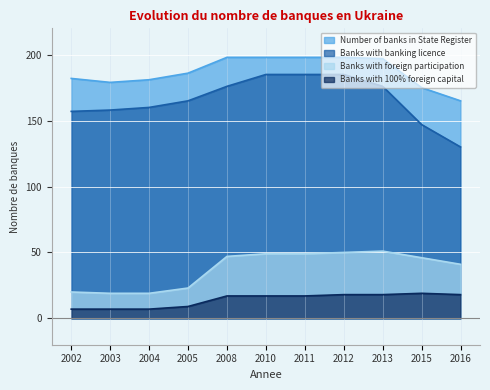

The value of Banks with banking licence at 2010 is 185. True or false?

True